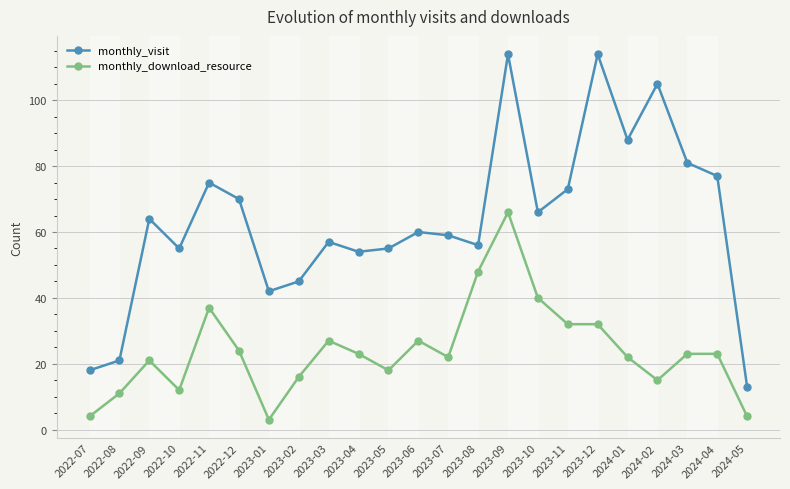

What is the highest value of the monthly_download_resource series?

66